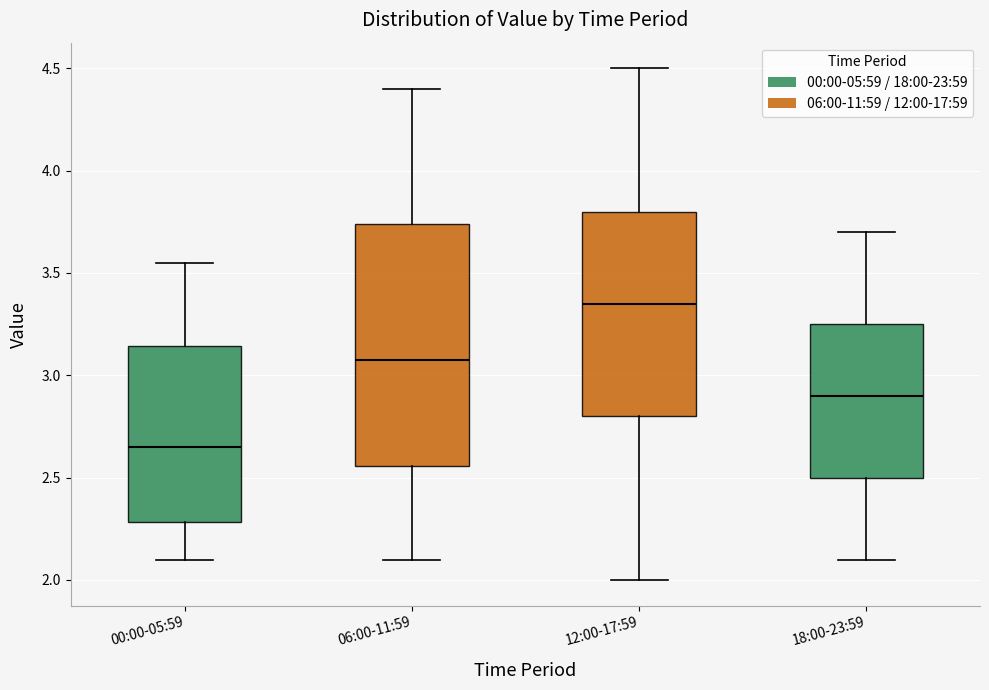

Reading left to right, transcribe this box plot: for each box, give where its median line is, the range the box spans, and where its two whiskers end, as read against the y-axis. The values are not printed on the chart, so give them approximately, as read against the axis.

00:00-05:59: median 2.65, box 2.30 to 3.15, whiskers 2.10 to 3.55
06:00-11:59: median 3.10, box 2.55 to 3.75, whiskers 2.10 to 4.40
12:00-17:59: median 3.35, box 2.80 to 3.80, whiskers 2.00 to 4.50
18:00-23:59: median 2.90, box 2.50 to 3.25, whiskers 2.10 to 3.70